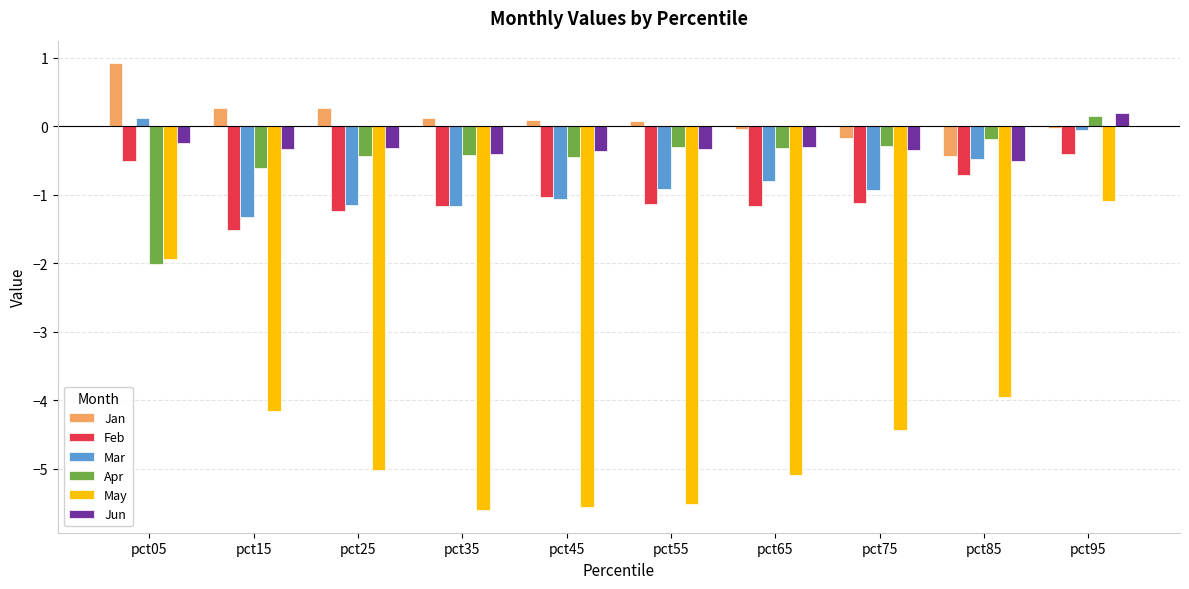

The value of Feb at pct45 is -1.0. True or false?

True